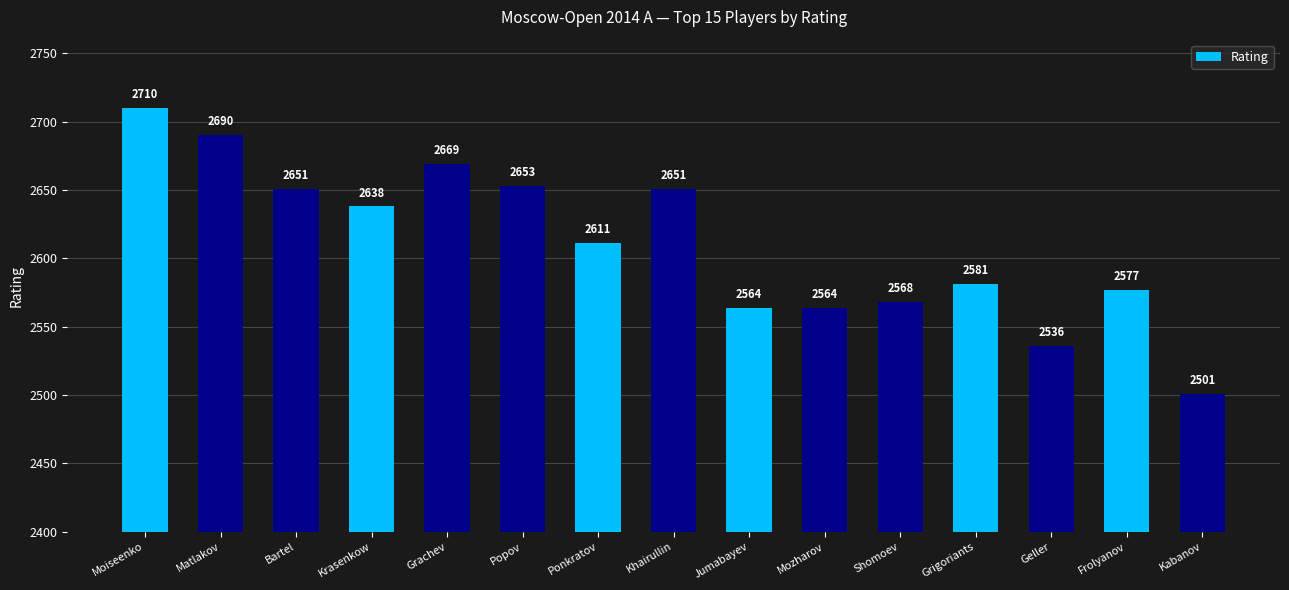

Which has a higher value, Jumabayev or Geller?

Jumabayev